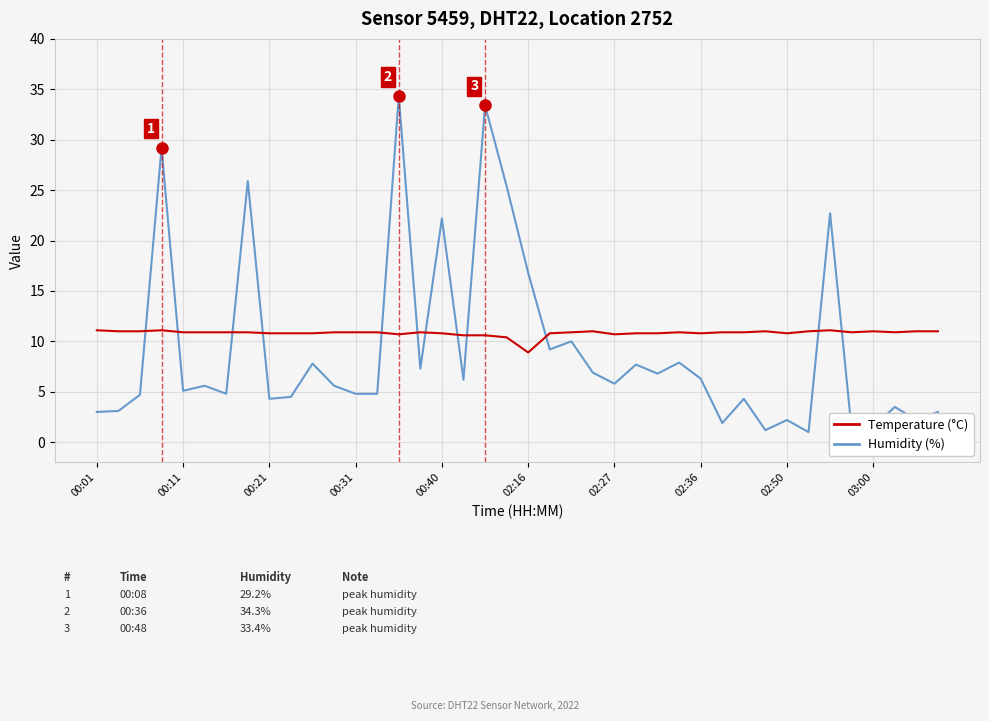

What is the difference between the maximum and minimum values in the Humidity (%) series?

33.3